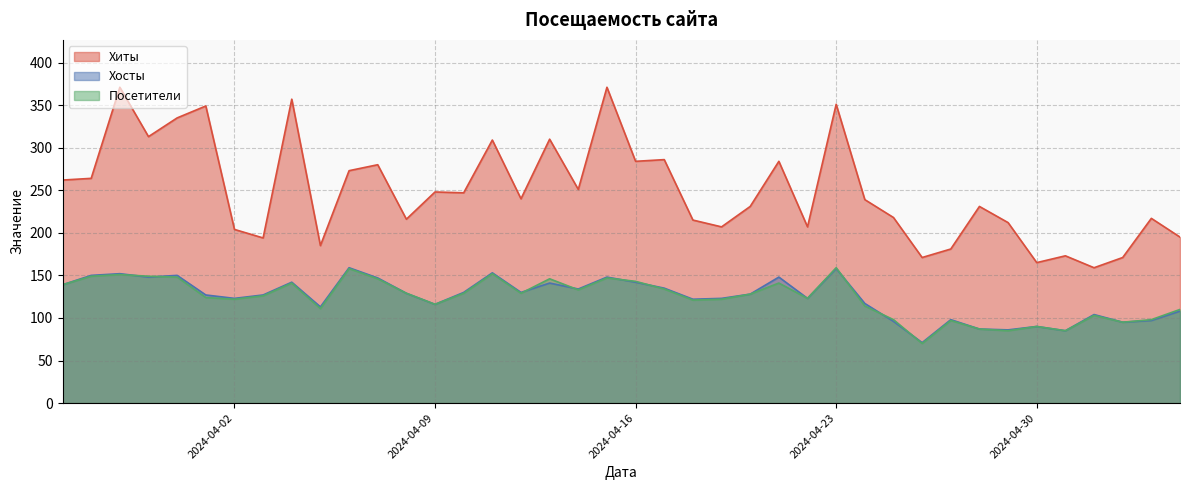

Which category has the lowest value in the Хосты series?

2024-04-26